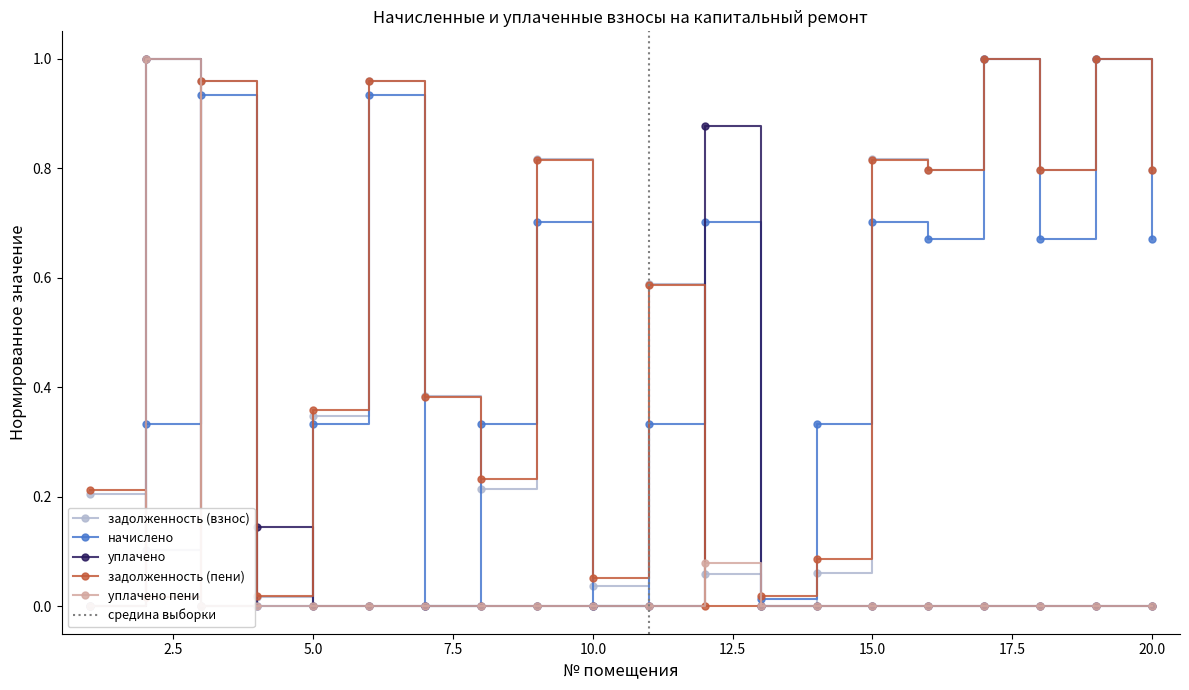

At which category does задолженность (пени) reach its first local peak?

3